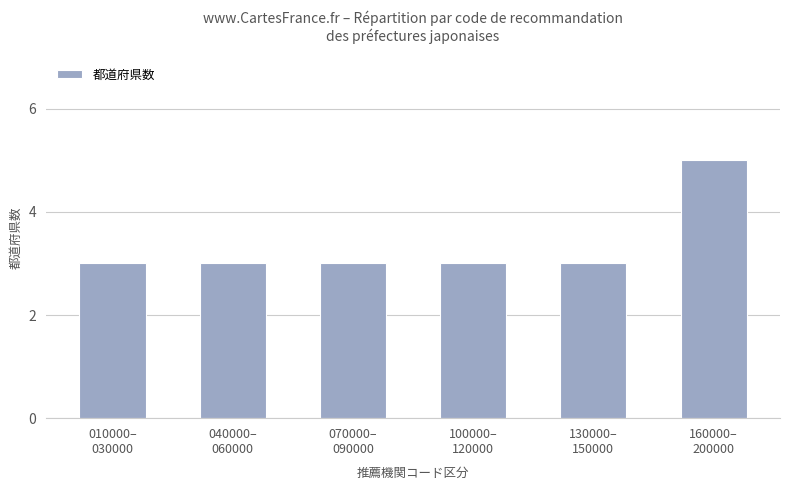

What is the difference between the maximum and minimum values?

2